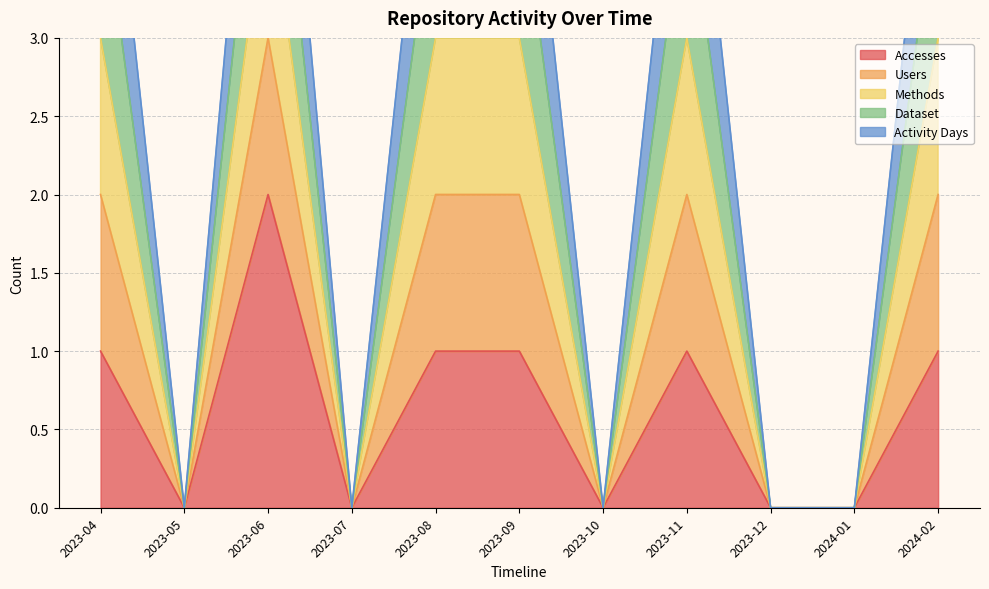

What is the highest value of the Dataset series?

4